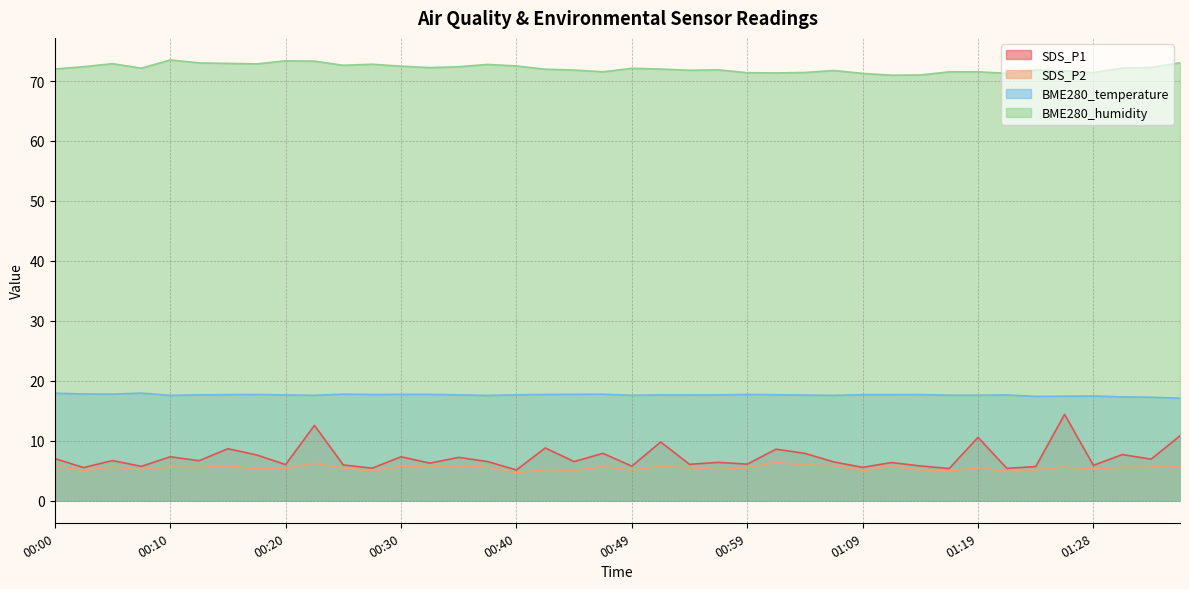

Reading right to left, transcribe all the data shown in this chart.

SDS_P1: 01:36=10.8	01:33=6.9	01:31=7.7	01:28=5.9	01:26=14.4	01:24=5.7	01:21=5.4	01:19=10.6	01:16=5.4	01:14=5.8	01:11=6.4	01:09=5.6	01:06=6.5	01:04=7.9	01:02=8.6	00:59=6.1	00:57=6.4	00:54=6.1	00:52=9.8	00:49=5.8	00:47=7.9	00:44=6.5	00:42=8.8	00:40=5.1	00:37=6.5	00:35=7.2	00:32=6.3	00:30=7.3	00:27=5.4	00:25=6.0	00:23=12.6	00:20=6.0	00:18=7.6	00:15=8.7	00:13=6.7	00:10=7.3	00:08=5.7	00:05=6.7	00:03=5.5	00:00=7.0
SDS_P2: 01:36=5.8	01:33=5.6	01:31=5.6	01:28=5.3	01:26=5.6	01:24=5.1	01:21=4.9	01:19=5.5	01:16=5.0	01:14=5.1	01:11=5.8	01:09=5.0	01:06=5.9	01:04=6.0	01:02=6.4	00:59=5.5	00:57=5.2	00:54=5.5	00:52=5.7	00:49=5.1	00:47=5.7	00:44=5.0	00:42=5.2	00:40=4.6	00:37=5.6	00:35=5.8	00:32=5.6	00:30=5.8	00:27=4.9	00:25=5.5	00:23=6.2	00:20=5.4	00:18=5.3	00:15=5.8	00:13=5.5	00:10=5.6	00:08=5.2	00:05=5.6	00:03=5.0	00:00=5.8
BME280_temperature: 01:36=17.1	01:33=17.3	01:31=17.3	01:28=17.5	01:26=17.4	01:24=17.4	01:21=17.6	01:19=17.6	01:16=17.6	01:14=17.7	01:11=17.7	01:09=17.7	01:06=17.6	01:04=17.6	01:02=17.7	00:59=17.7	00:57=17.6	00:54=17.6	00:52=17.6	00:49=17.6	00:47=17.8	00:44=17.7	00:42=17.7	00:40=17.7	00:37=17.6	00:35=17.7	00:32=17.7	00:30=17.7	00:27=17.7	00:25=17.8	00:23=17.6	00:20=17.6	00:18=17.7	00:15=17.7	00:13=17.7	00:10=17.6	00:08=17.9	00:05=17.8	00:03=17.8	00:00=17.9
BME280_humidity: 01:36=73.0	01:33=72.3	01:31=72.2	01:28=71.4	01:26=71.7	01:24=71.8	01:21=71.3	01:19=71.5	01:16=71.5	01:14=71.0	01:11=71.0	01:09=71.3	01:06=71.8	01:04=71.4	01:02=71.3	00:59=71.4	00:57=71.9	00:54=71.8	00:52=72.0	00:49=72.1	00:47=71.5	00:44=71.8	00:42=72.0	00:40=72.5	00:37=72.8	00:35=72.4	00:32=72.2	00:30=72.5	00:27=72.8	00:25=72.6	00:23=73.3	00:20=73.4	00:18=72.9	00:15=72.9	00:13=73.0	00:10=73.5	00:08=72.1	00:05=72.9	00:03=72.4	00:00=72.0